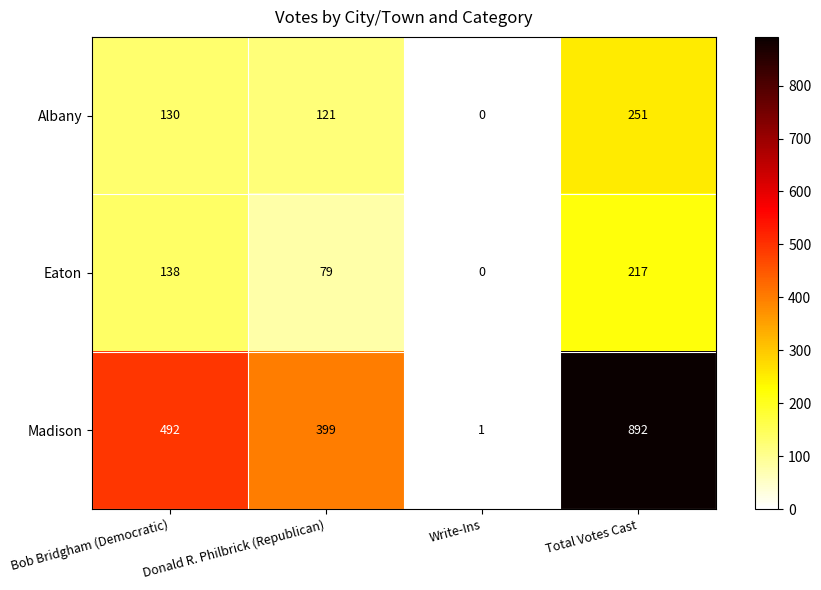

Which series changed the most between Bob Bridgham (Democratic) and Total Votes Cast?

Madison